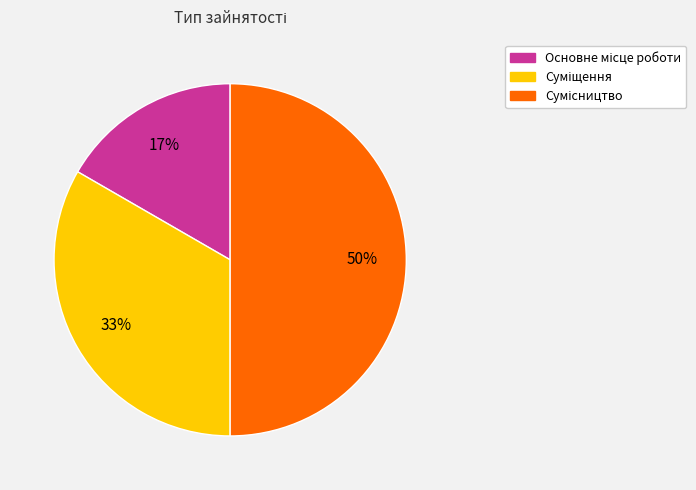

To the nearest percent, what is the average slice percentage?

33%